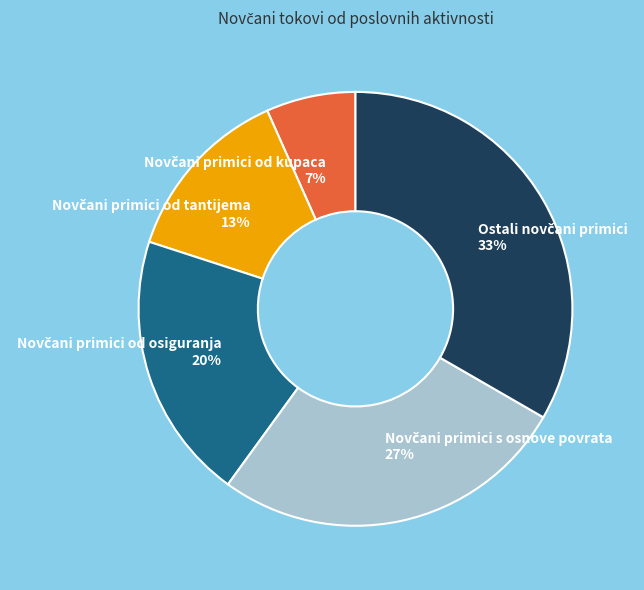

To the nearest percent, what is the average slice percentage?

20%